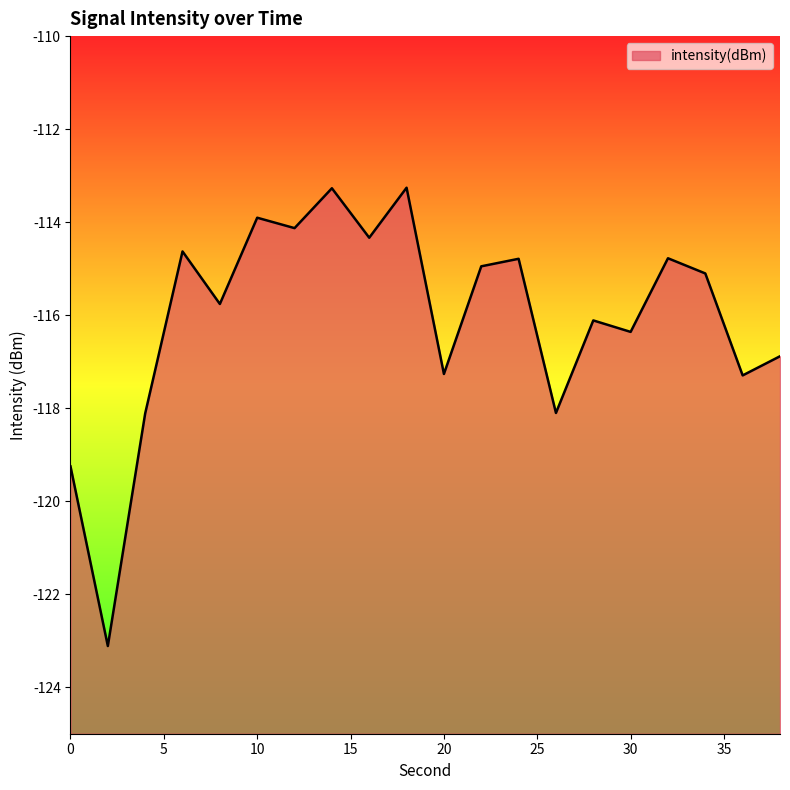

Reading left to right, what are all the values shown in this chart?

-119.3	-123.1	-118.1	-114.6	-115.8	-113.9	-114.1	-113.3	-114.3	-113.3	-117.3	-114.9	-114.8	-118.1	-116.1	-116.4	-114.8	-115.1	-117.3	-116.9